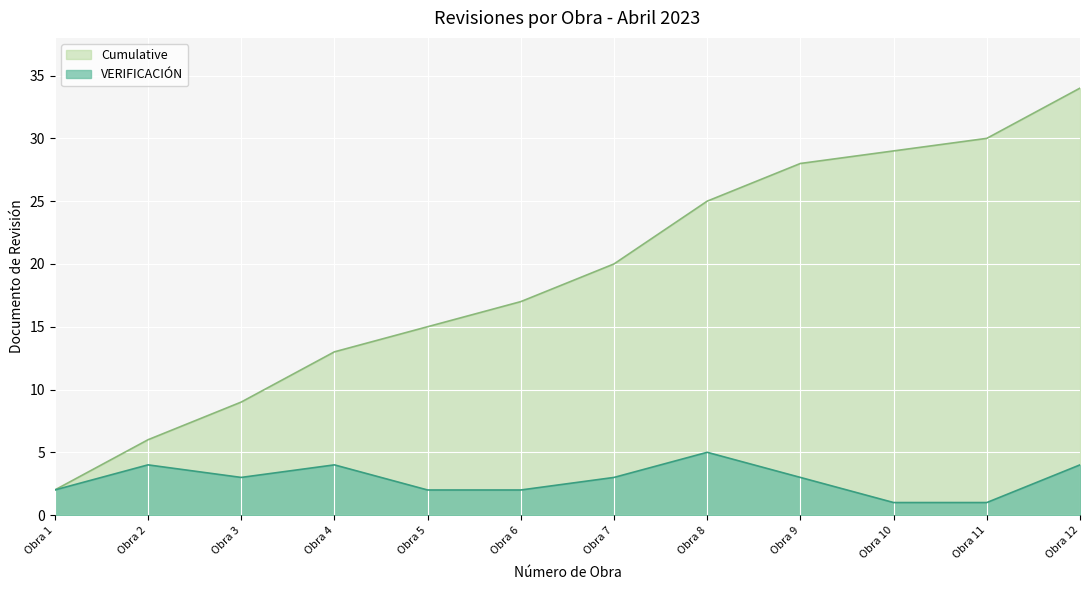

How many data points in Cumulative are less than 20?

6